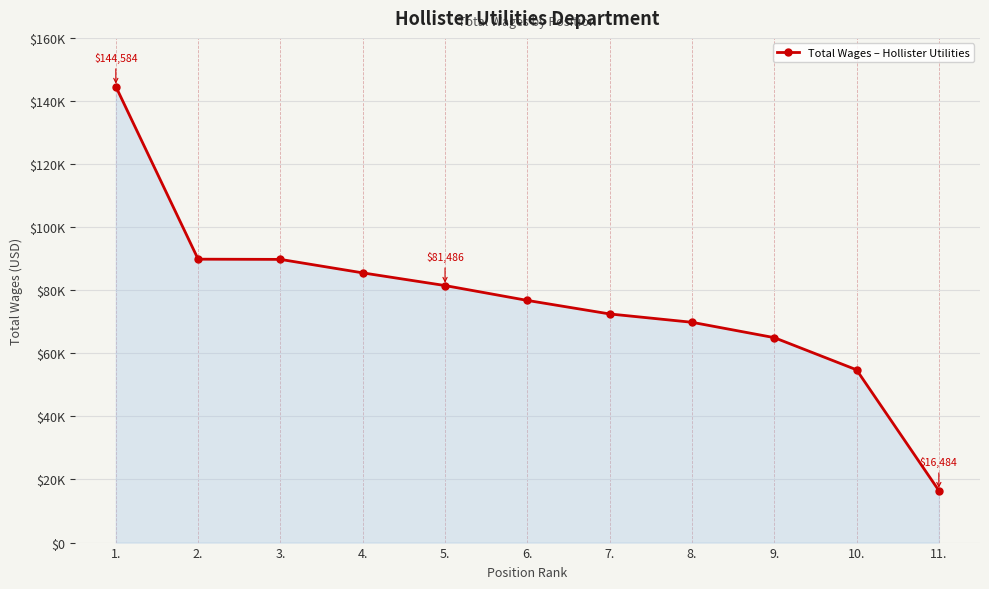

Which has a higher value, 5. or 6.?

5.